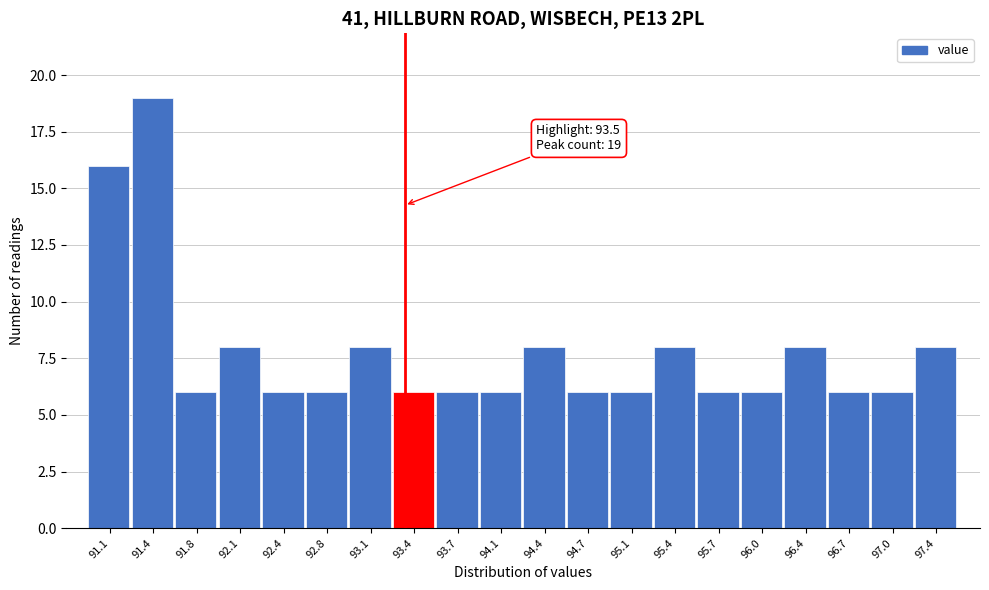

Reading left to right, what are all the values shown in this chart?

16	19	6	8	6	6	8	6	6	6	8	6	6	8	6	6	8	6	6	8